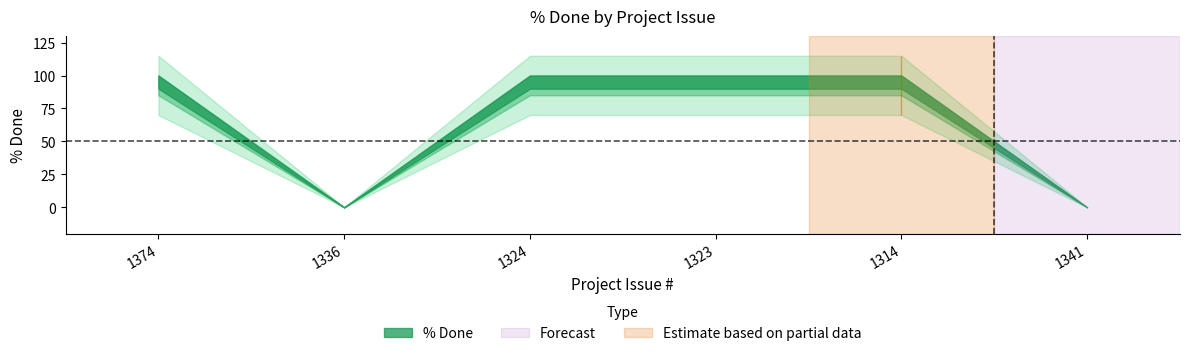

Reading left to right, what are all the values shown in this chart?

100	0	100	100	100	0